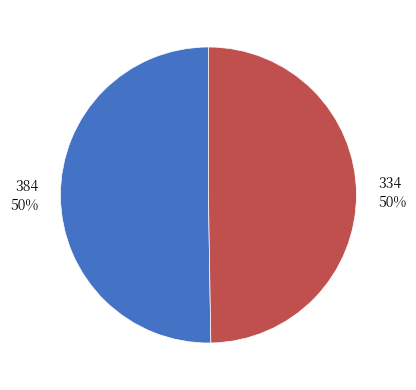

Is the sum of 334 50% and 384 50% greater than half?

Yes